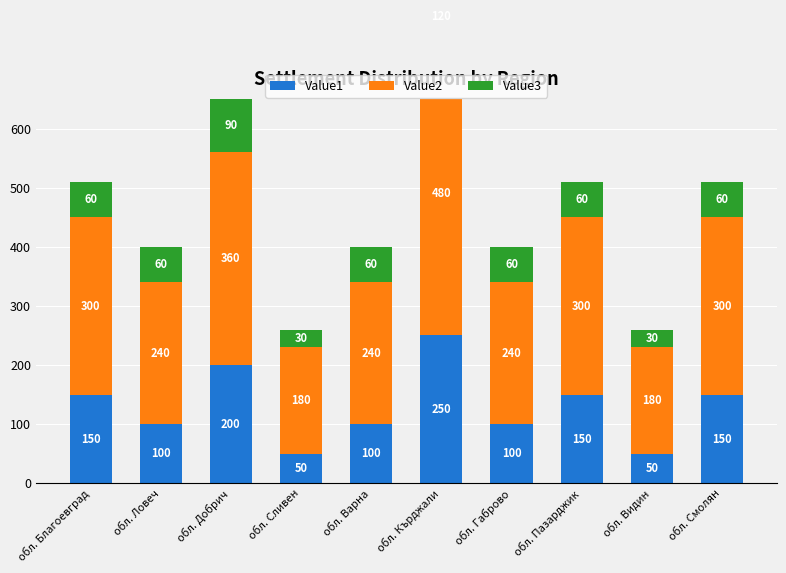

What is the highest value of the Value2 series?

480